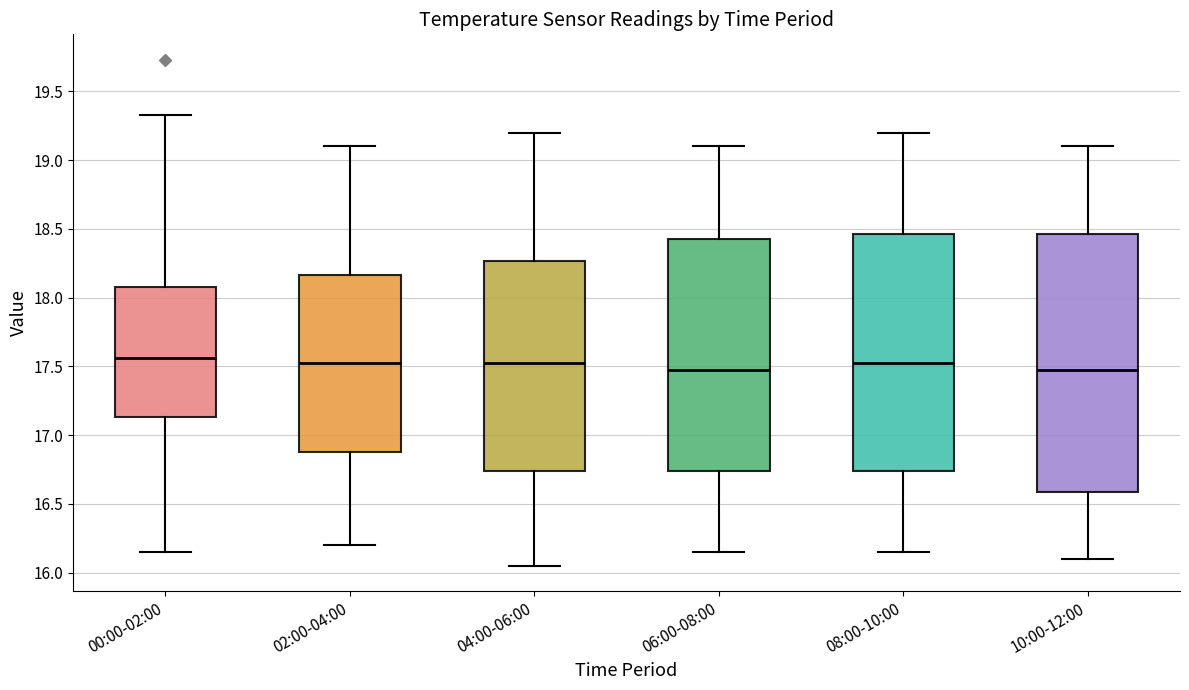

Reading left to right, transcribe this box plot: for each box, give where its median line is, the range the box spans, and where its two whiskers end, as read against the y-axis. The values are not printed on the chart, so give them approximately, as read against the axis.

00:00-02:00: median 17.55, box 17.15 to 18.10, whiskers 16.15 to 19.35
02:00-04:00: median 17.55, box 16.90 to 18.15, whiskers 16.20 to 19.10
04:00-06:00: median 17.55, box 16.75 to 18.25, whiskers 16.05 to 19.20
06:00-08:00: median 17.50, box 16.75 to 18.45, whiskers 16.15 to 19.10
08:00-10:00: median 17.55, box 16.75 to 18.45, whiskers 16.15 to 19.20
10:00-12:00: median 17.50, box 16.60 to 18.45, whiskers 16.10 to 19.10